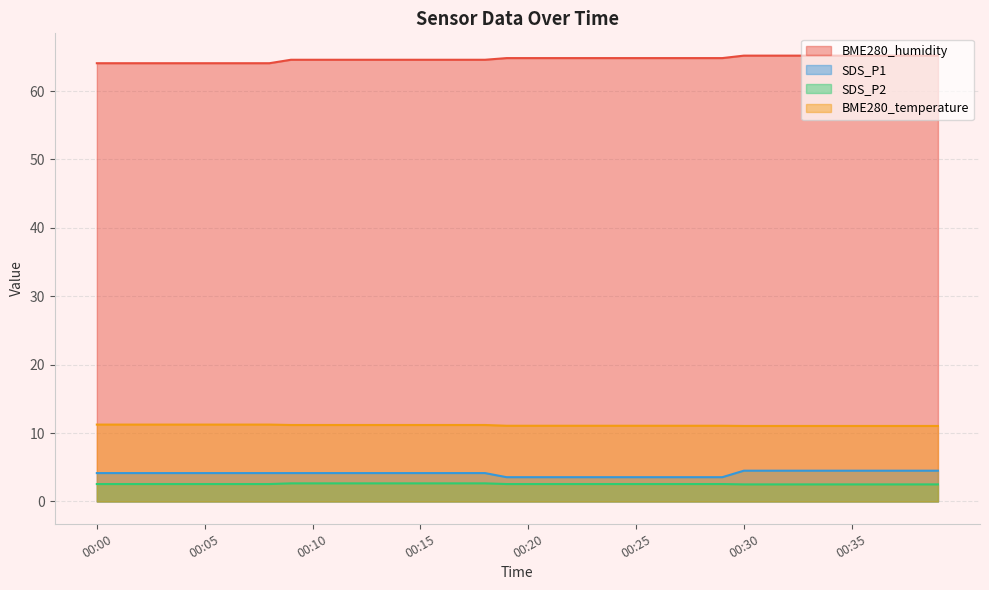

True or false: BME280_humidity has a value of 89.1 at 00:31.

False